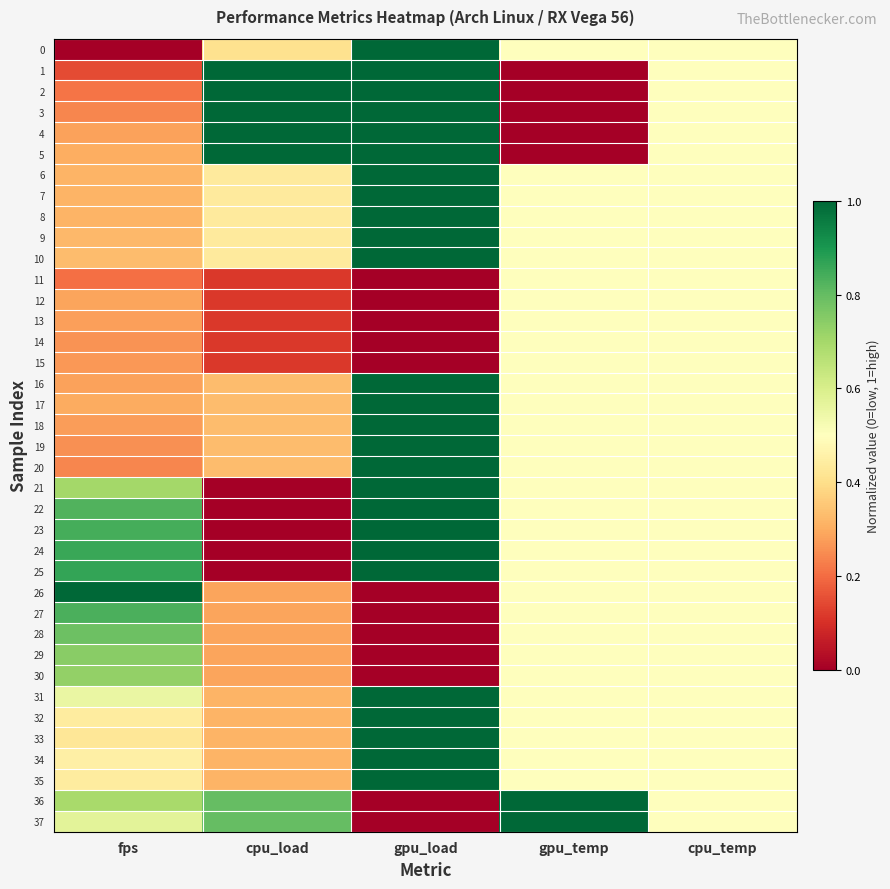

Which label corresponds to the largest value in the chart?

gpu_load